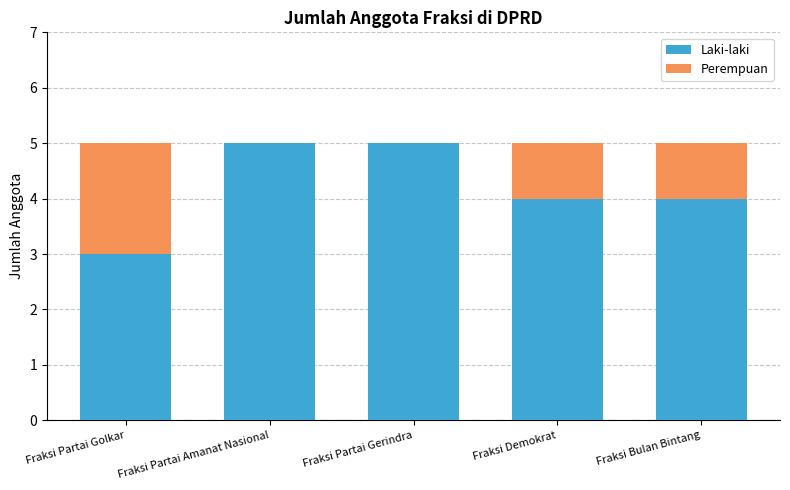

What is the maximum value for Laki-laki?

5